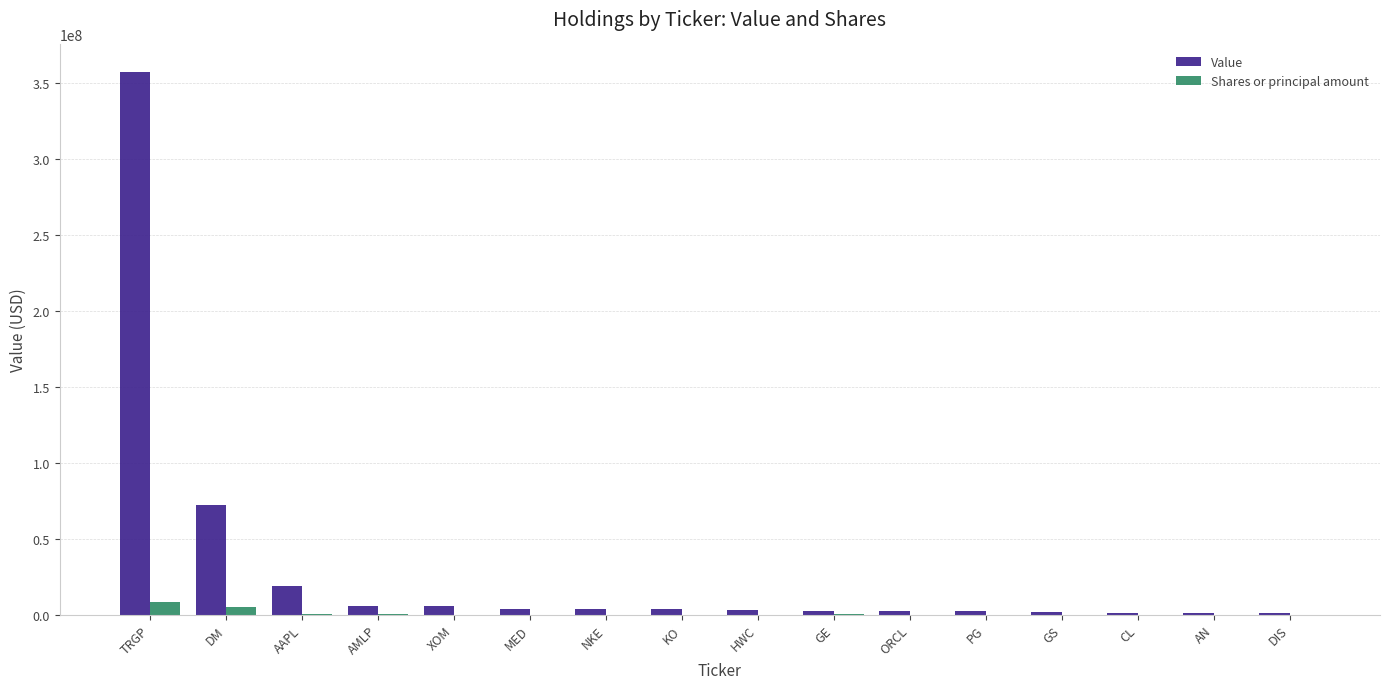

What is the sum of all Shares or principal amount values?

14215493